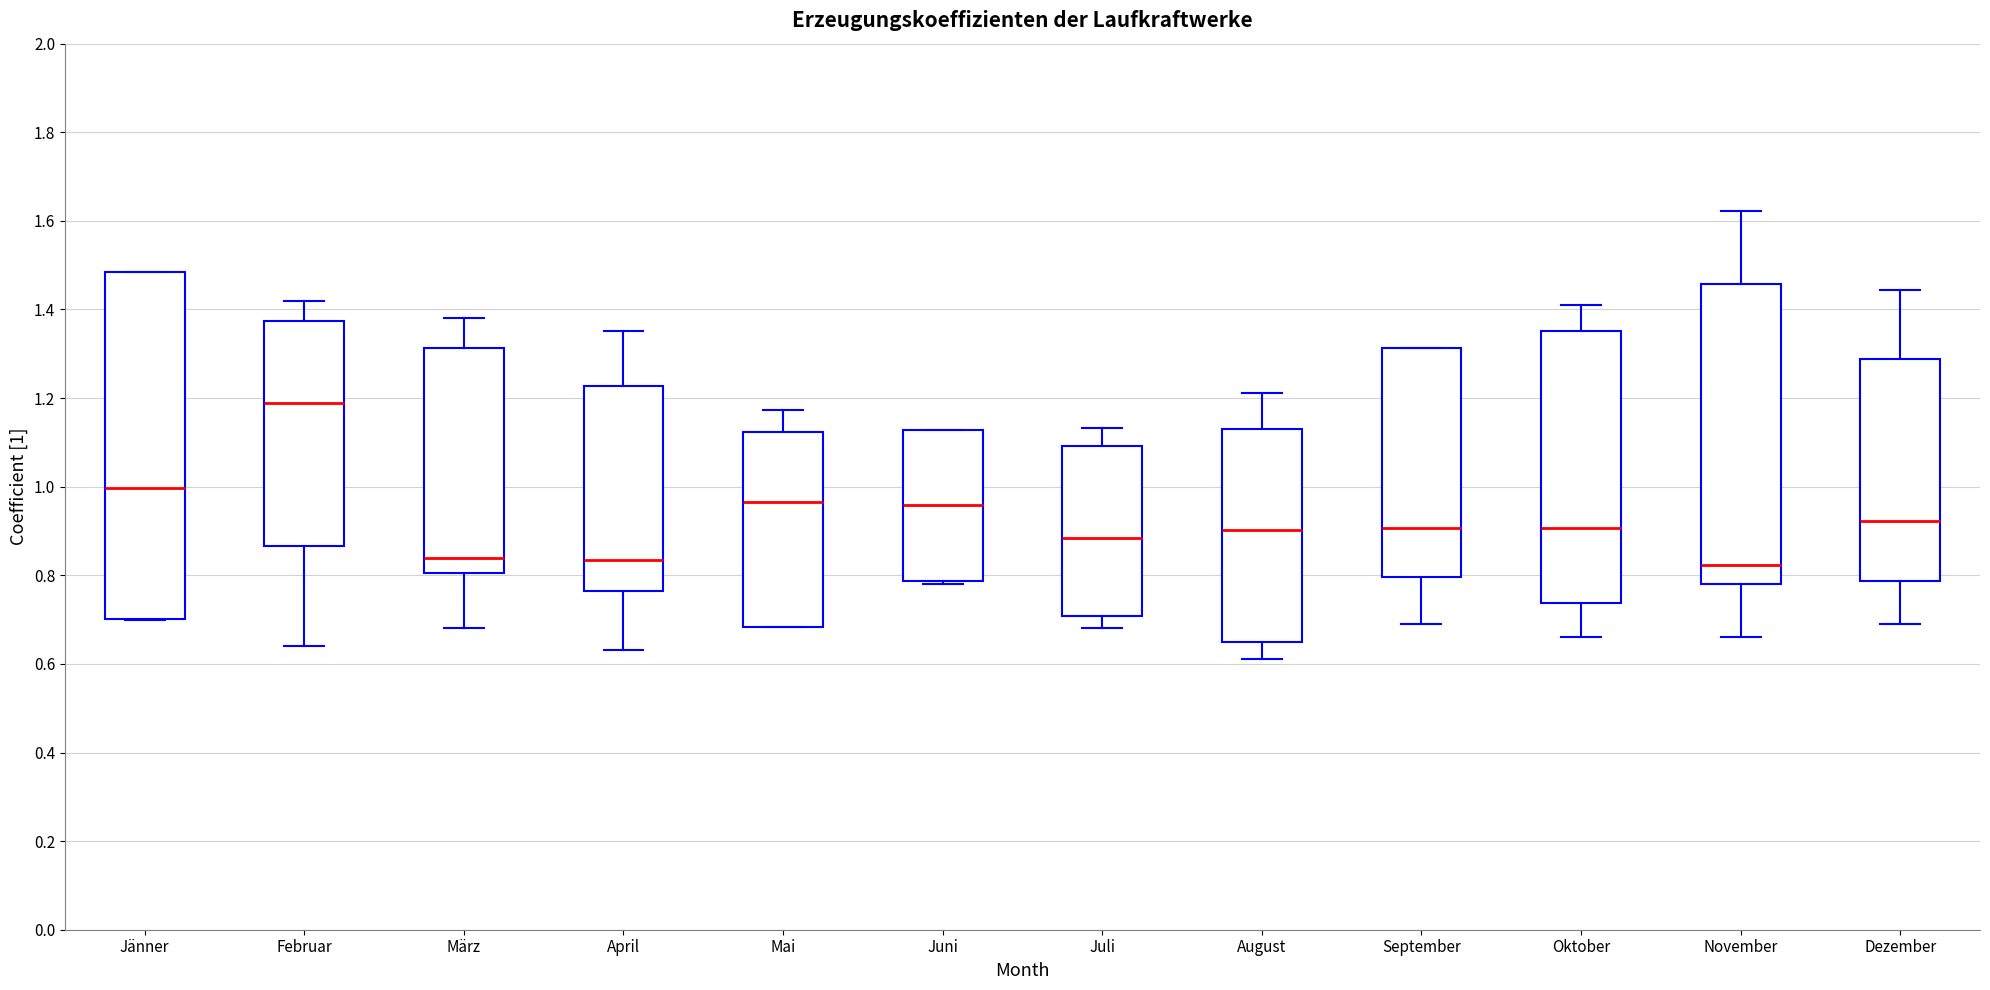

Reading left to right, transcribe this box plot: for each box, give where its median line is, the range the box spans, and where its two whiskers end, as read against the y-axis. The values are not printed on the chart, so give them approximately, as read against the axis.

Jänner: median 1.00, box 0.70 to 1.48, whiskers 0.70 to 1.48
Februar: median 1.18, box 0.86 to 1.38, whiskers 0.64 to 1.42
März: median 0.84, box 0.80 to 1.32, whiskers 0.68 to 1.38
April: median 0.84, box 0.76 to 1.22, whiskers 0.64 to 1.36
Mai: median 0.96, box 0.68 to 1.12, whiskers 0.68 to 1.18
Juni: median 0.96, box 0.78 to 1.12, whiskers 0.78 to 1.12
Juli: median 0.88, box 0.70 to 1.10, whiskers 0.68 to 1.14
August: median 0.90, box 0.66 to 1.14, whiskers 0.62 to 1.22
September: median 0.90, box 0.80 to 1.32, whiskers 0.70 to 1.32
Oktober: median 0.90, box 0.74 to 1.36, whiskers 0.66 to 1.42
November: median 0.82, box 0.78 to 1.46, whiskers 0.66 to 1.62
Dezember: median 0.92, box 0.78 to 1.28, whiskers 0.70 to 1.44